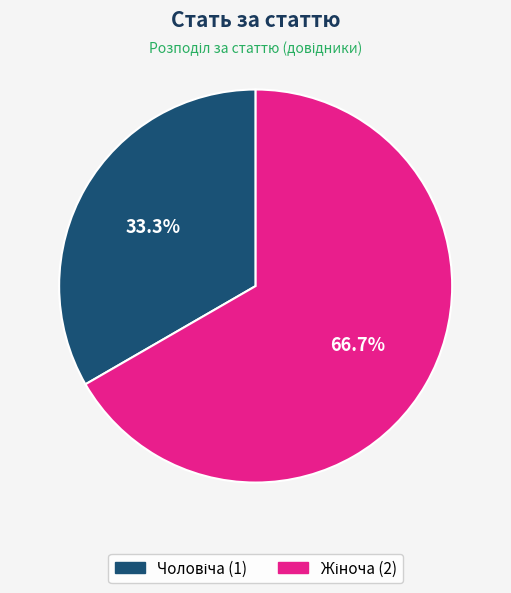

How many slices are in this pie chart?

2